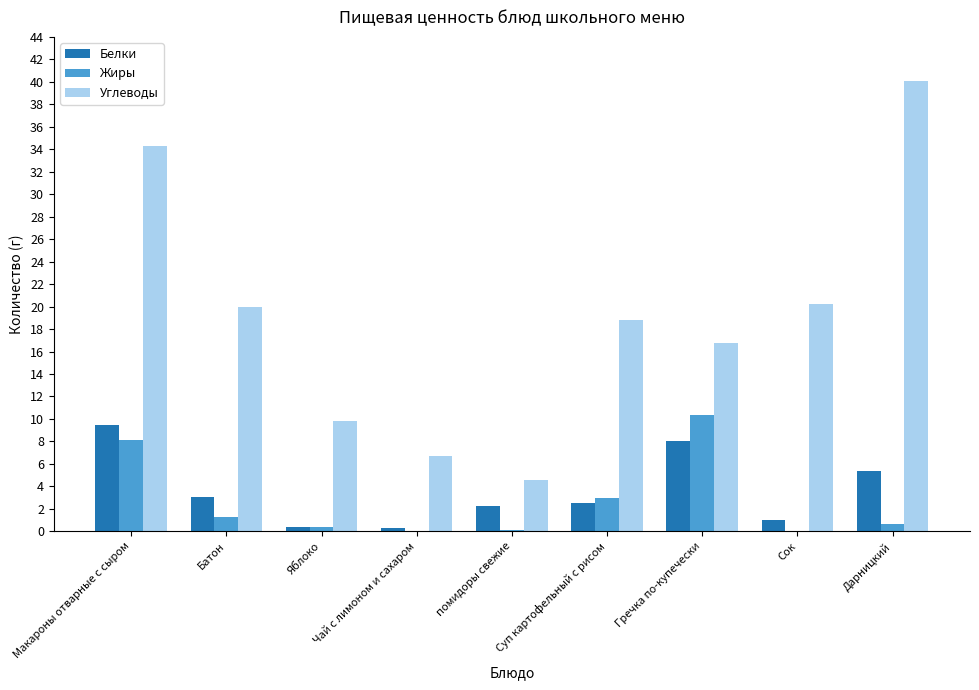

Which series changed the most between Батон and Яблоко?

Углеводы